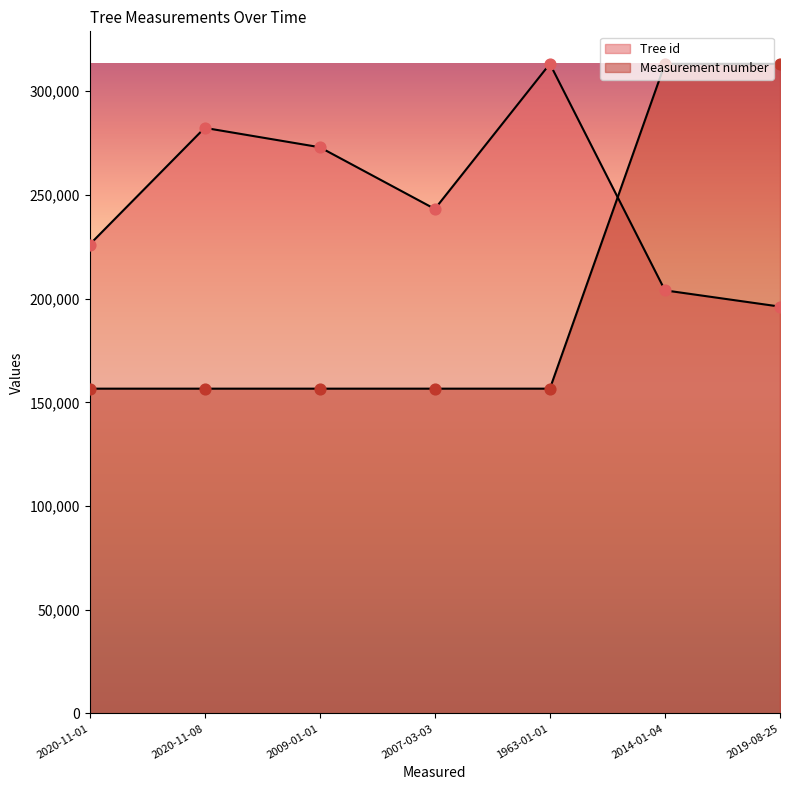

What are all the series names shown in the legend?

Tree id, Measurement number